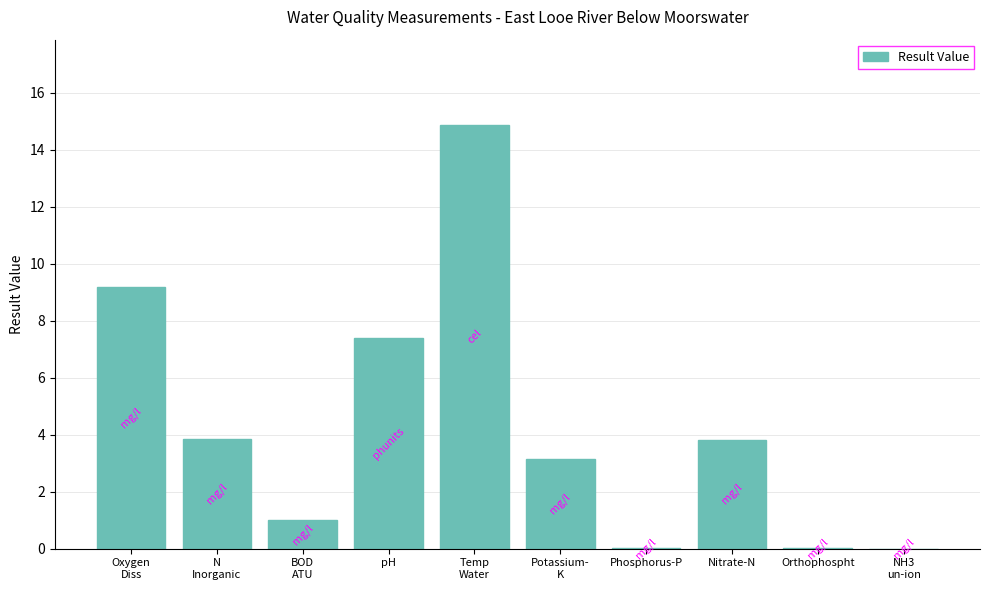

Between Phosphorus-P and N
Inorganic, which is larger?

N
Inorganic